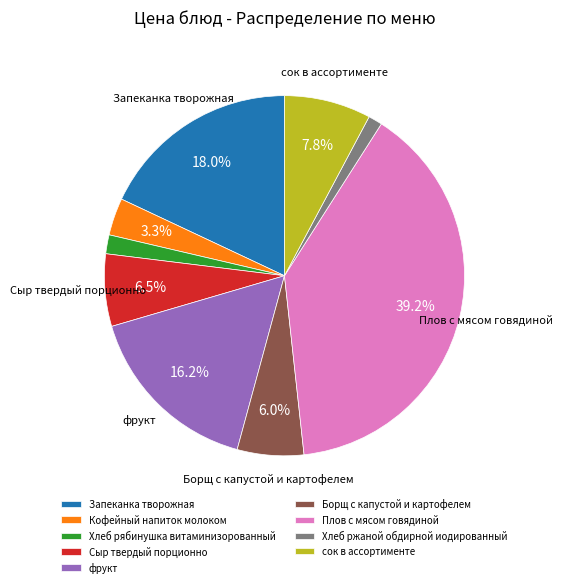

Is there any slice that represents more than half of the pie?

No